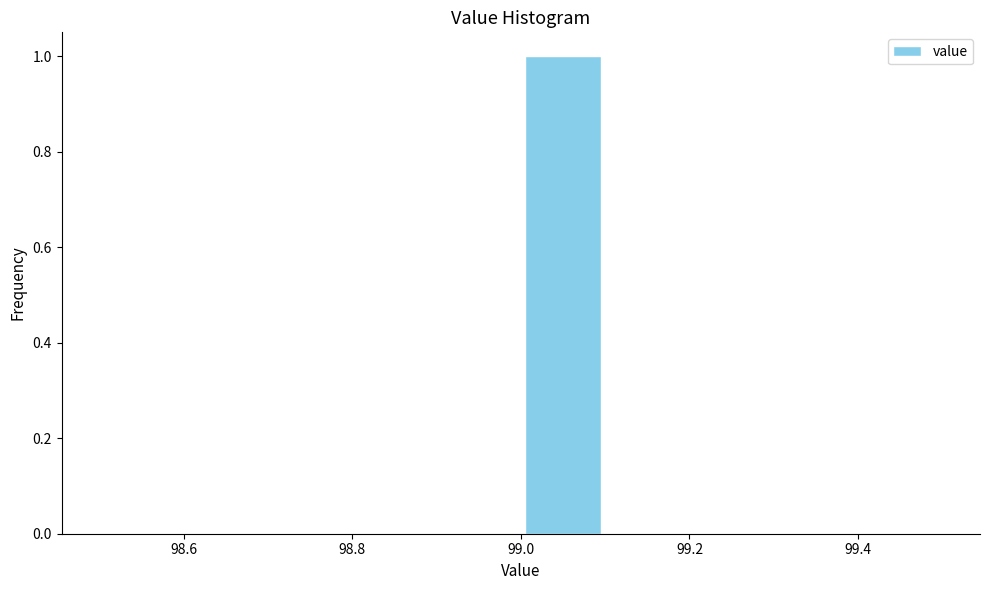

Reading left to right, list every bar in this chart as the range it spans on the x-axis followed by its height. The values are not printed on the chart, so give them approximately, as read against the axis.

98.5 to 98.6: 0
98.6 to 98.7: 0
98.7 to 98.8: 0
98.8 to 98.9: 0
98.9 to 99.0: 0
99.0 to 99.1: 1
99.1 to 99.2: 0
99.2 to 99.3: 0
99.3 to 99.4: 0
99.4 to 99.5: 0